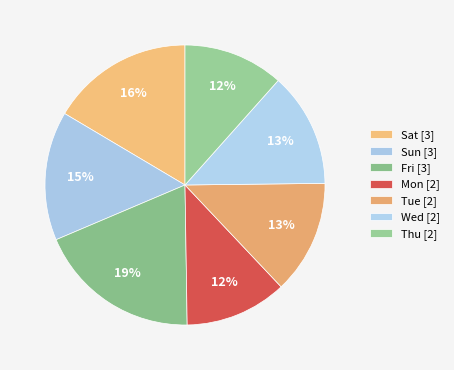

Is there any slice that represents more than half of the pie?

No